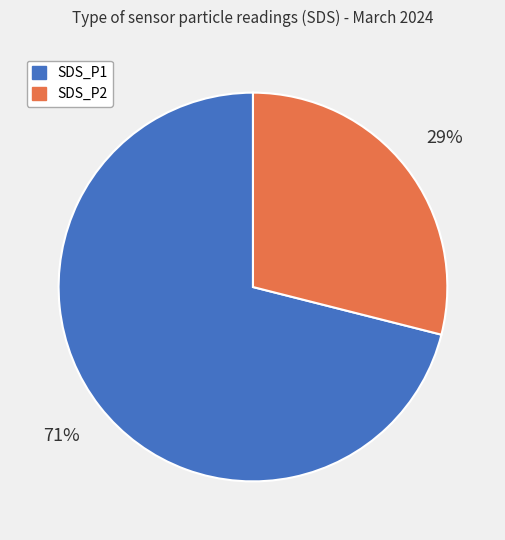

Count the number of slices in the pie.

2